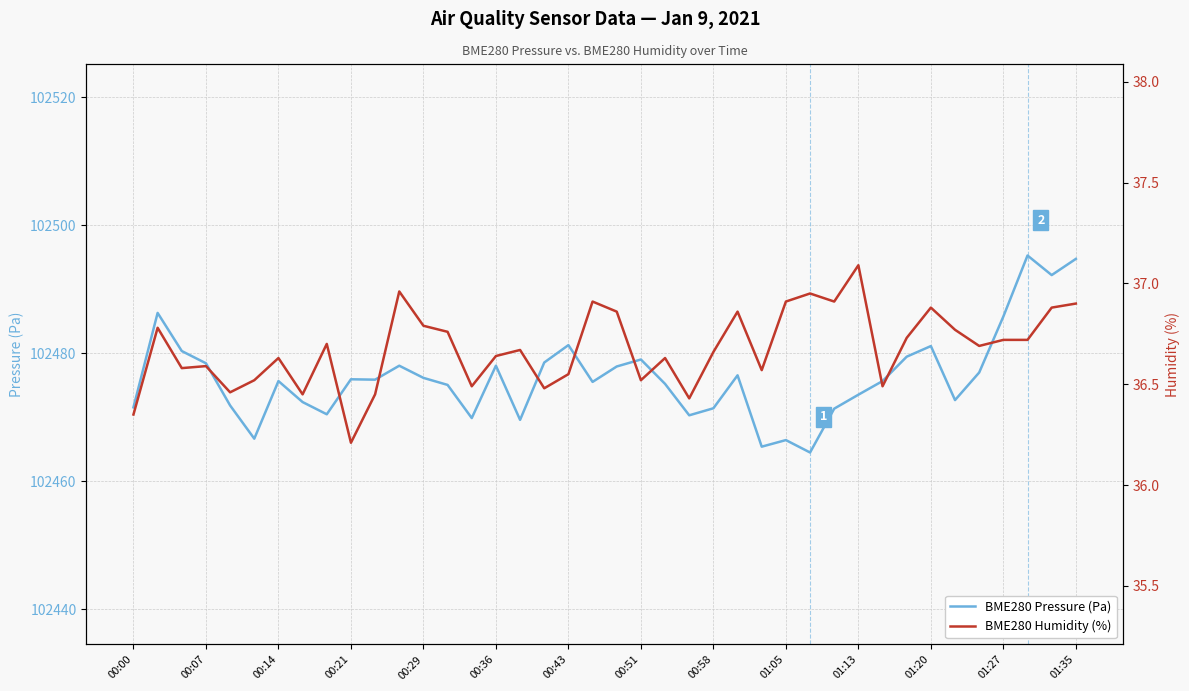

What is the lowest value of the BME280 Humidity (%) series?

36.2